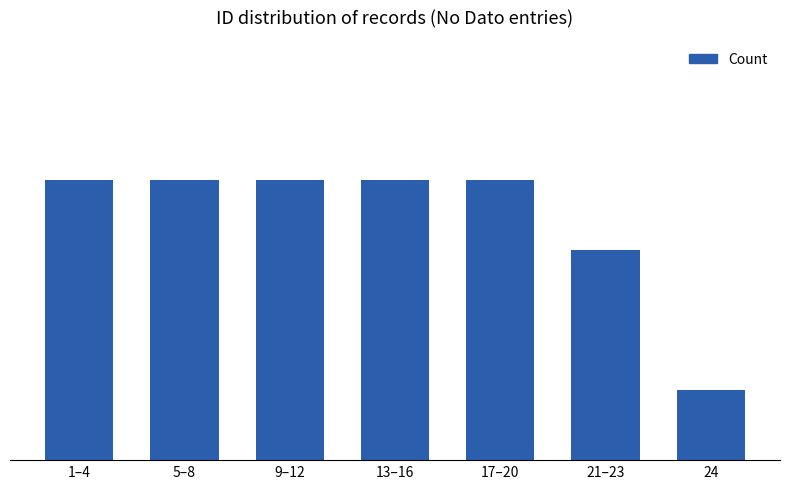

Rank the categories by value from highest to lowest.

1–4, 5–8, 9–12, 13–16, 17–20, 21–23, 24